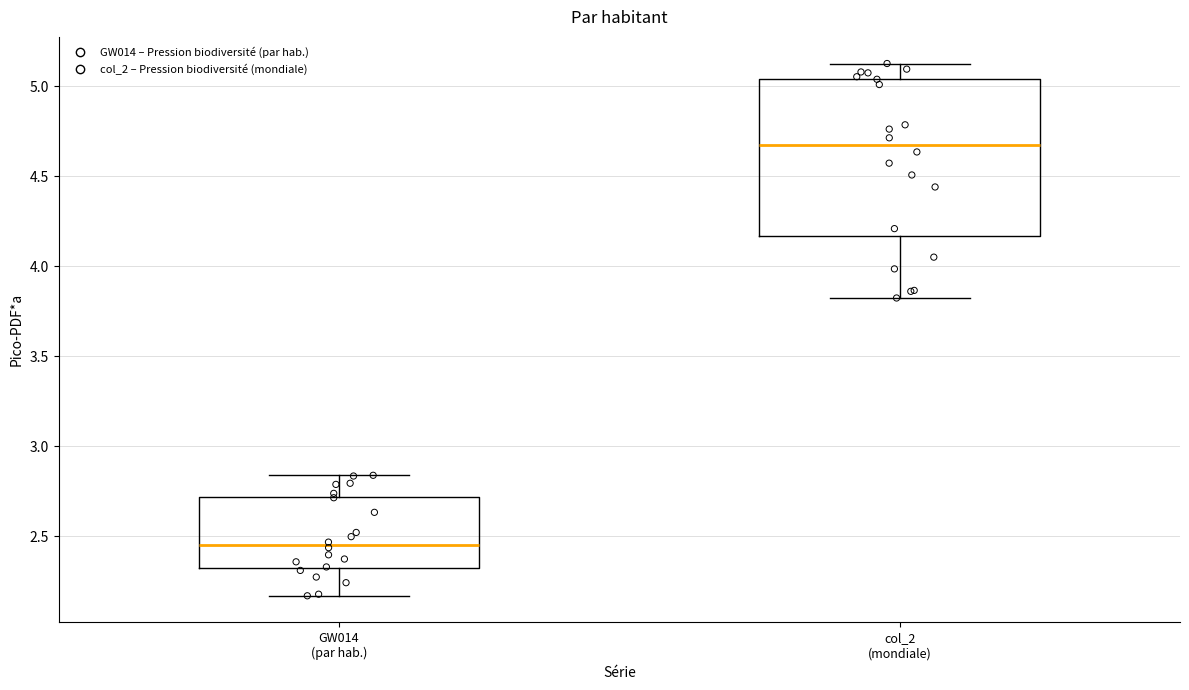

Which box has the highest median line?

col_2 (mondiale)